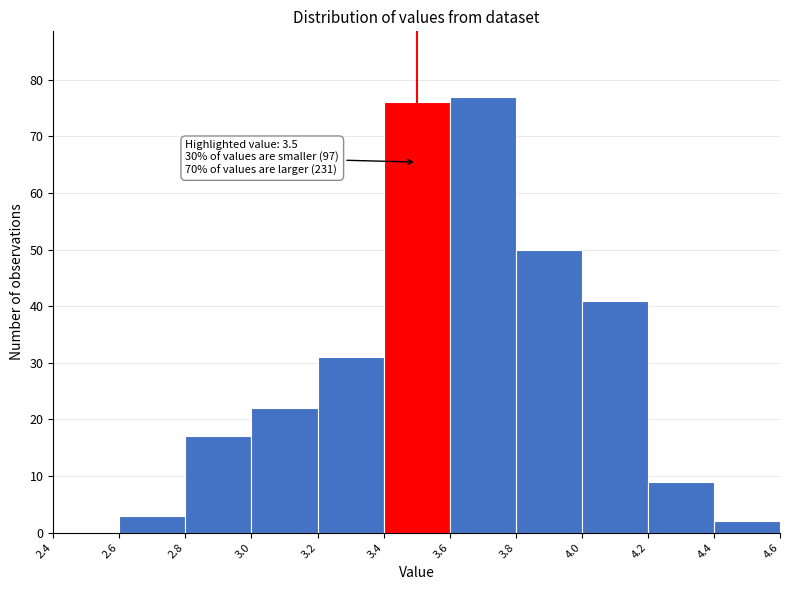

Over which range of the x-axis is the bar tallest?

3.6 to 3.8